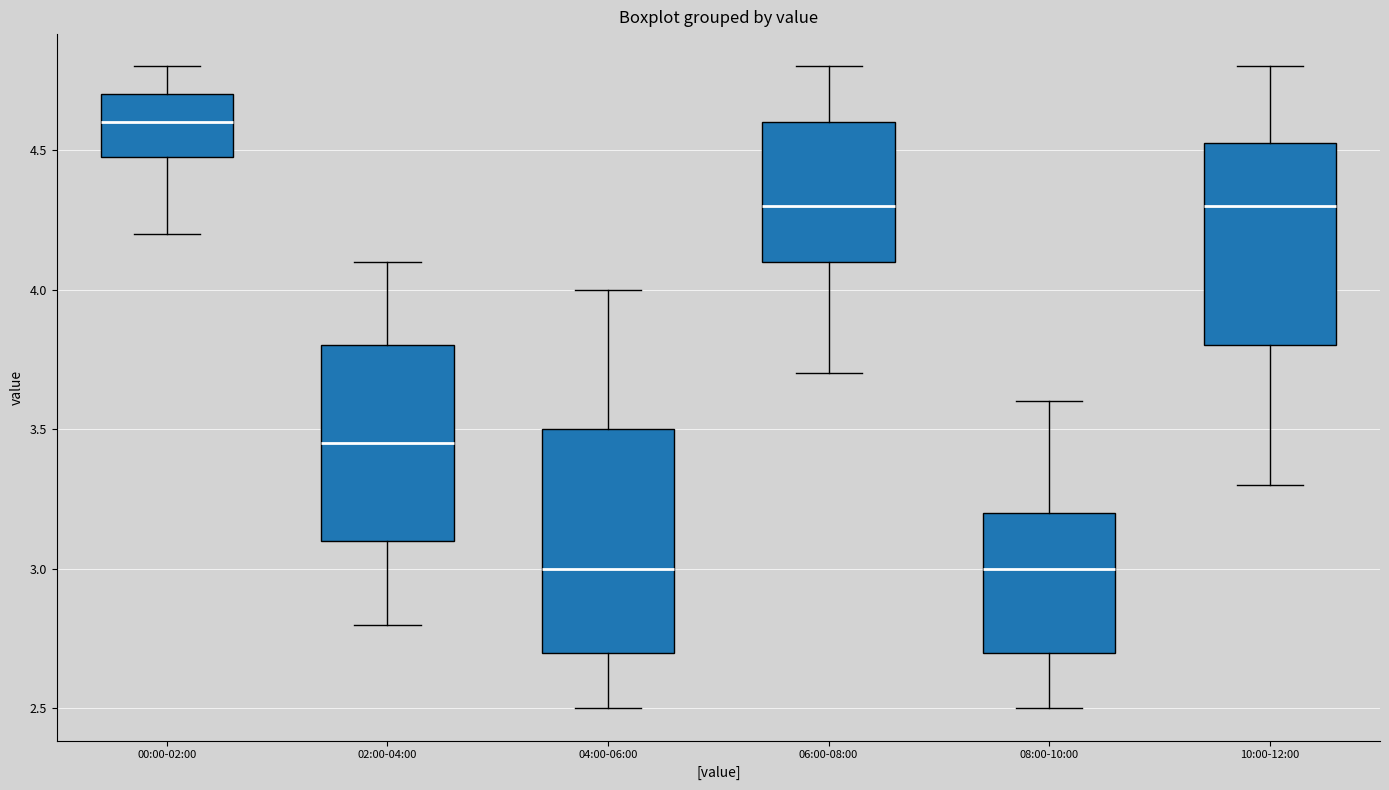

Reading left to right, read every box against the y-axis: the position of its median line, the range the box covers, and the ends of its whiskers. The values are not printed on the chart, so give them approximately, as read against the axis.

00:00-02:00: median 4.60, box 4.50 to 4.70, whiskers 4.20 to 4.80
02:00-04:00: median 3.45, box 3.10 to 3.80, whiskers 2.80 to 4.10
04:00-06:00: median 3.00, box 2.70 to 3.50, whiskers 2.50 to 4.00
06:00-08:00: median 4.30, box 4.10 to 4.60, whiskers 3.70 to 4.80
08:00-10:00: median 3.00, box 2.70 to 3.20, whiskers 2.50 to 3.60
10:00-12:00: median 4.30, box 3.80 to 4.55, whiskers 3.30 to 4.80